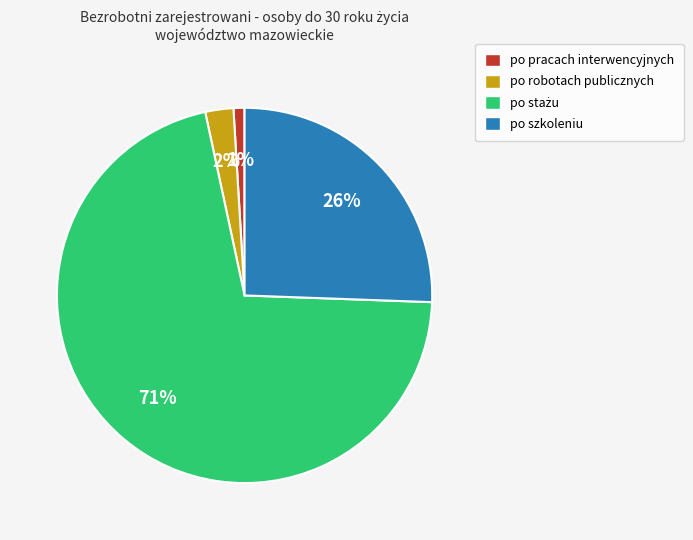

What percentage is the po pracach interwencyjnych slice, to the nearest percent?

1%